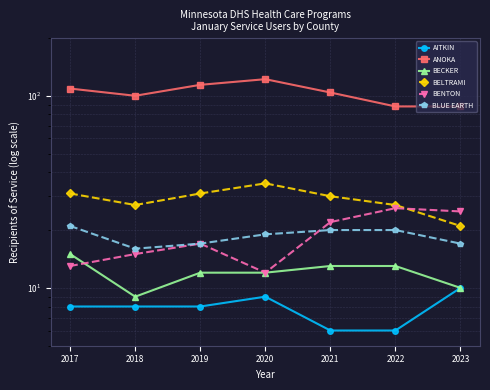

Does the chart have visible grid lines?

Yes